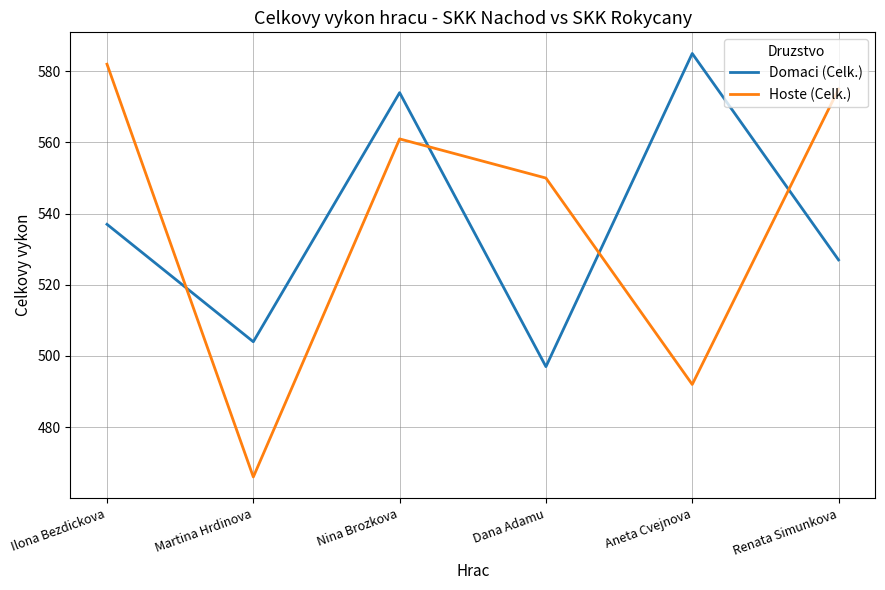

Between which two adjacent categories do Domaci (Celk.) and Hoste (Celk.) first intersect?

Ilona Bezdickova and Martina Hrdinova